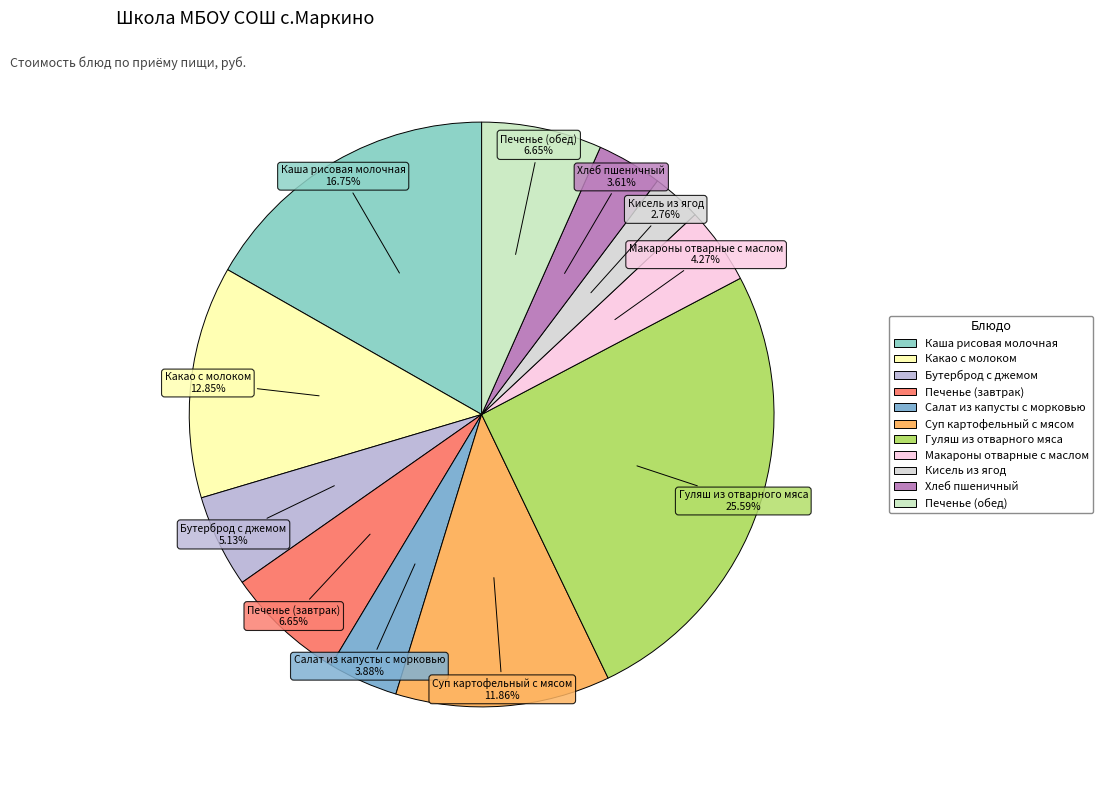

What percentage is NOT represented by Кисель из ягод?

97.2%